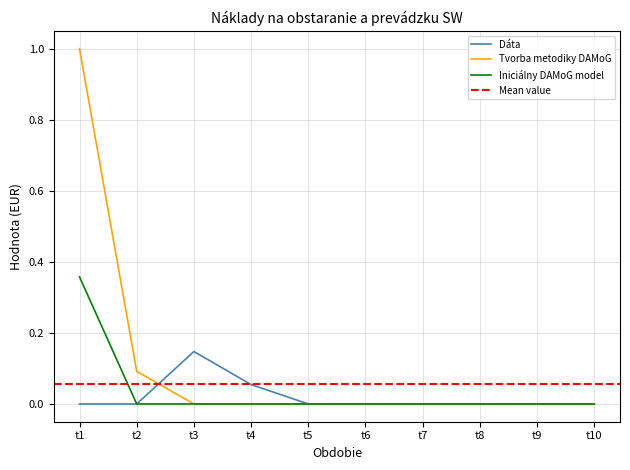

True or false: Iniciálny DAMoG model has a value of 0.4 at t1.

True